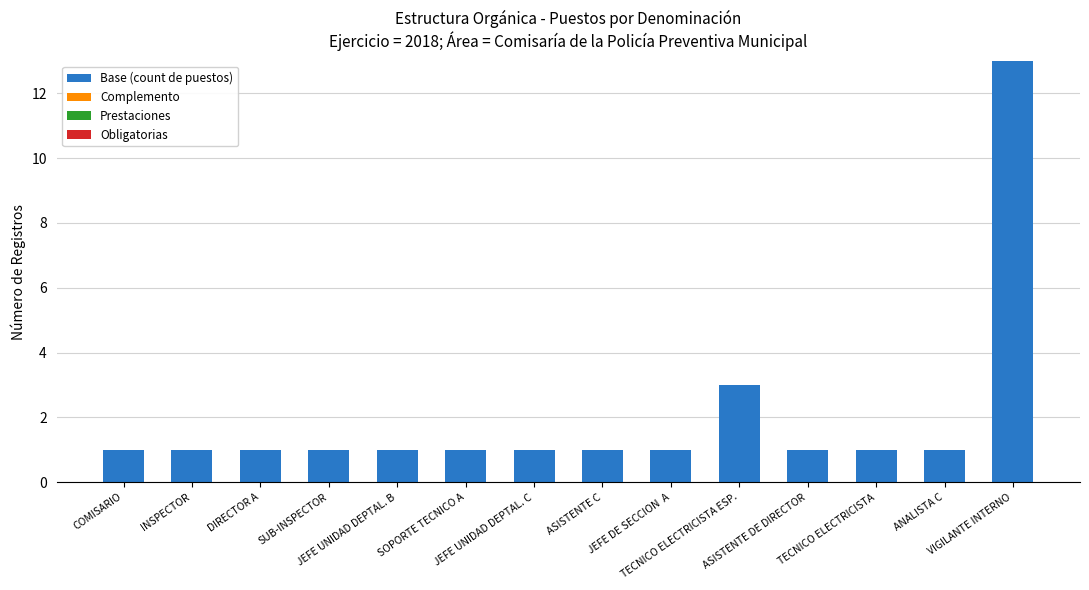

What is the sum of all values?

28